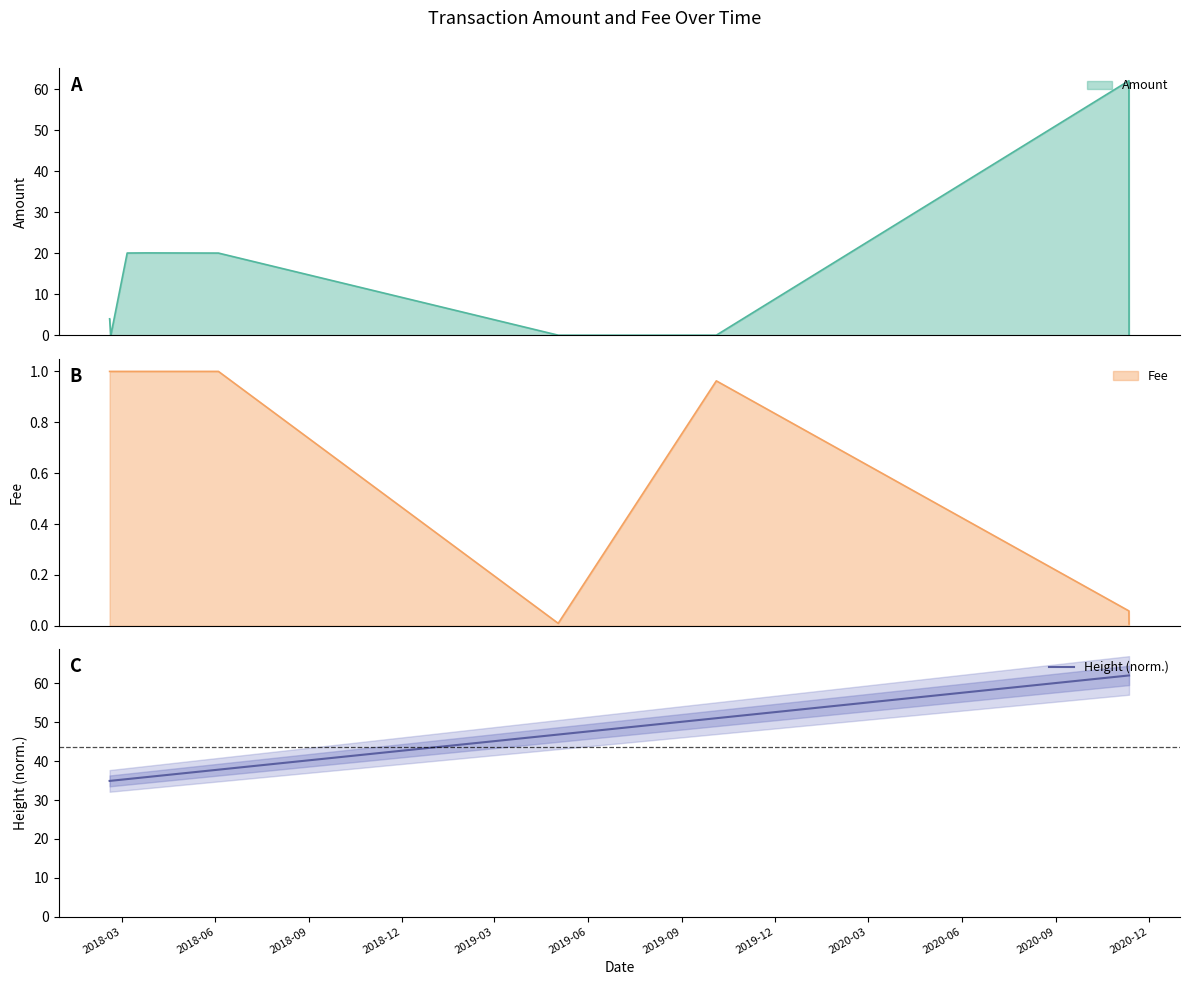

What is the maximum value for Height (norm.)?

62.1